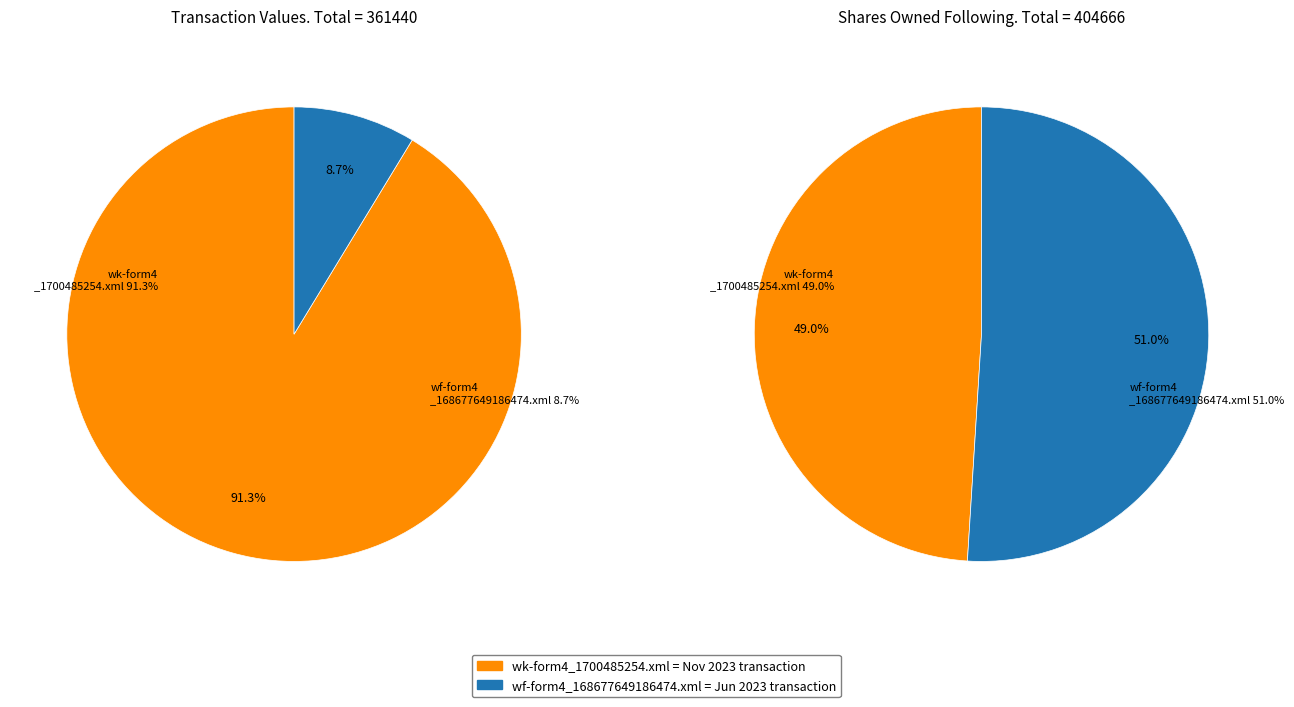

To the nearest percent, what portion does wk-form4_1700485254.xml represent?

91%